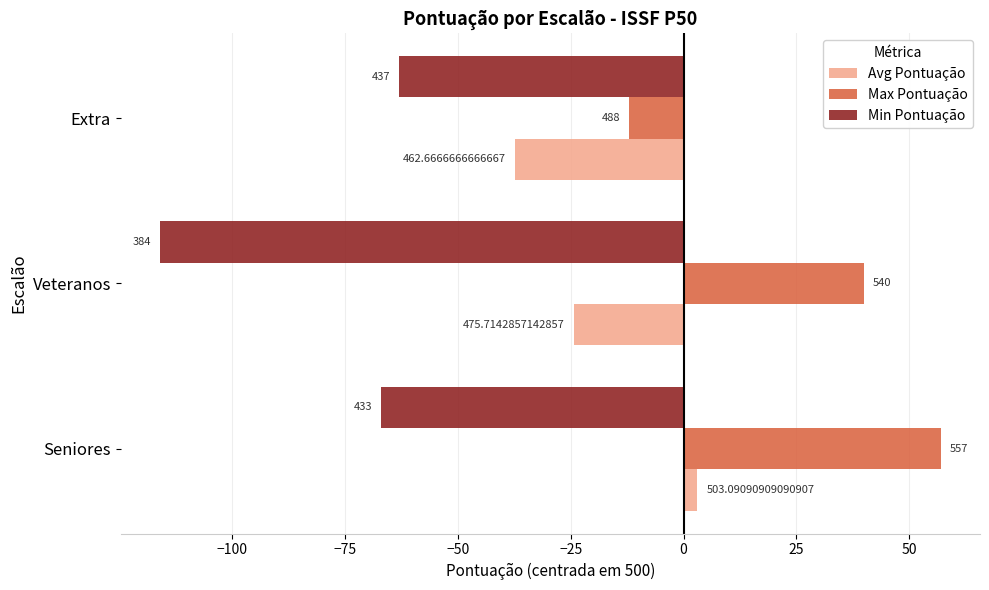

What are all the series names shown in the legend?

Avg Pontuação, Max Pontuação, Min Pontuação